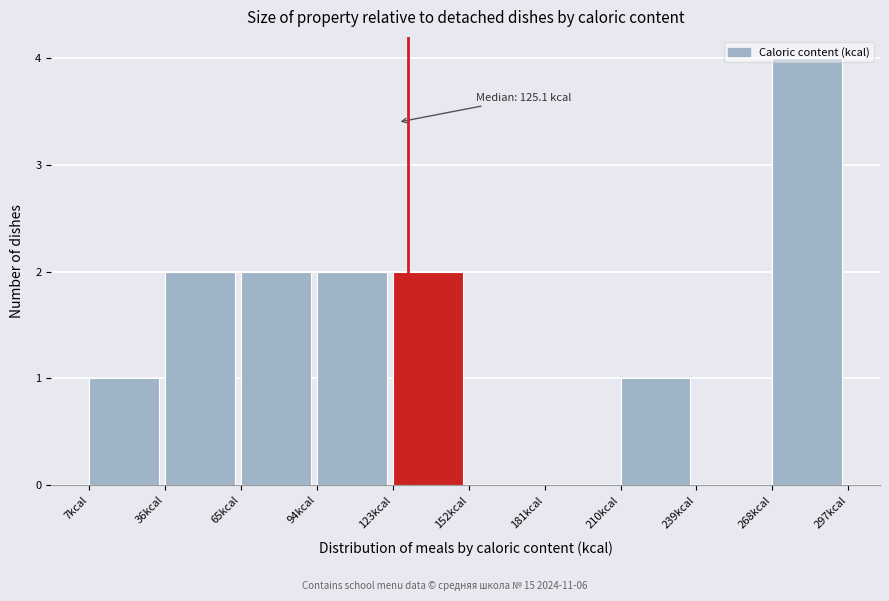

Which range on the x-axis has the tallest bar?

270 to 295